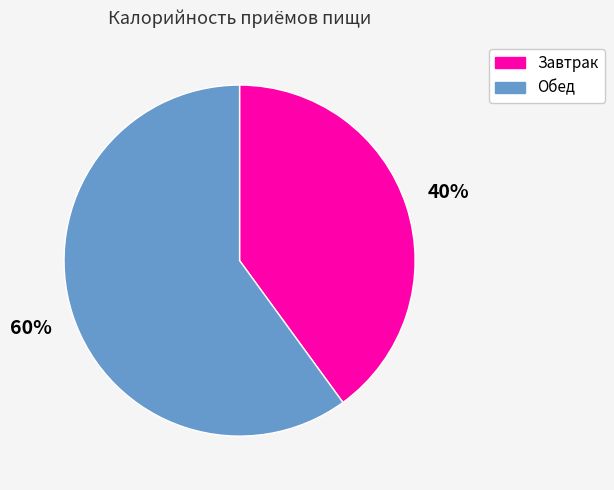

What percentage is the Завтрак slice, to the nearest percent?

40%